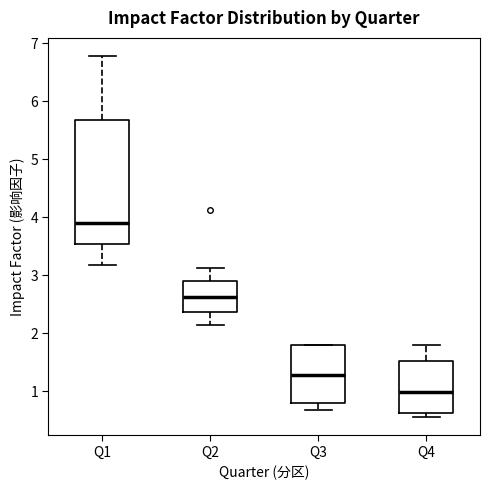

Where is the upper edge of the box for Q3 on the y-axis? The values are not printed on the chart, so give them approximately, as read against the axis.

1.8